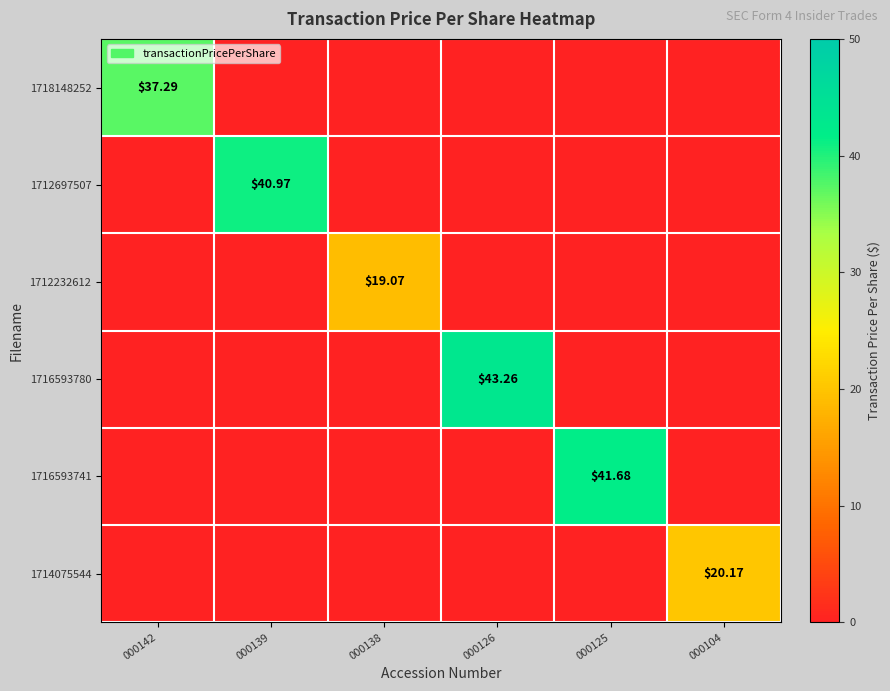

The value of 1712697507 at 000142 is 19.8. True or false?

False